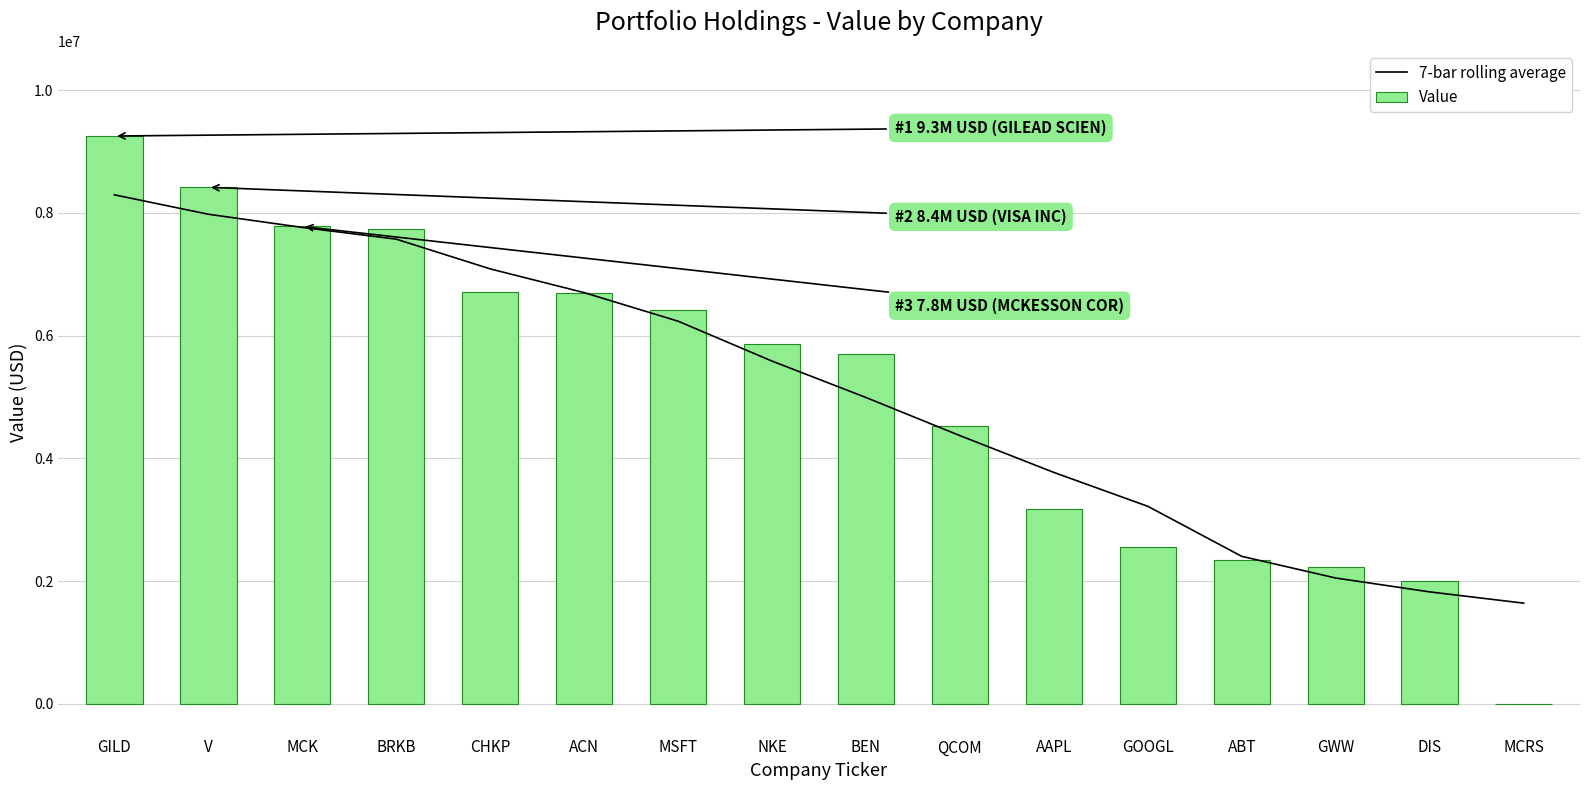

Which label corresponds to the smallest value in the chart?

MCRS